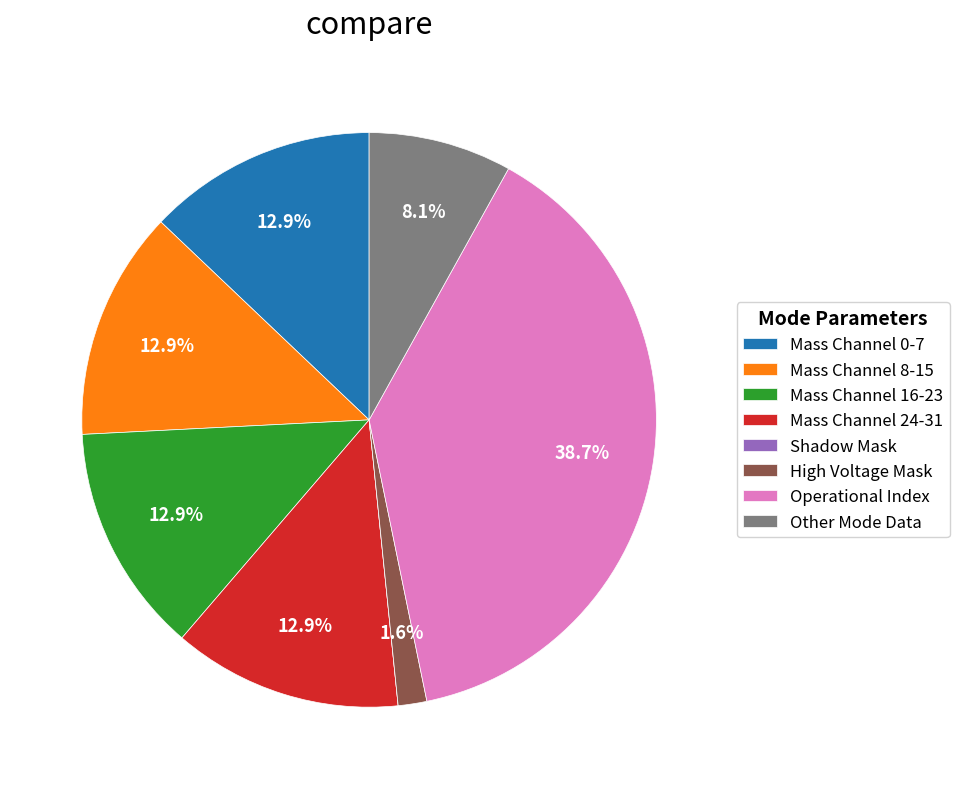

To the nearest percent, what is the average slice percentage?

12%